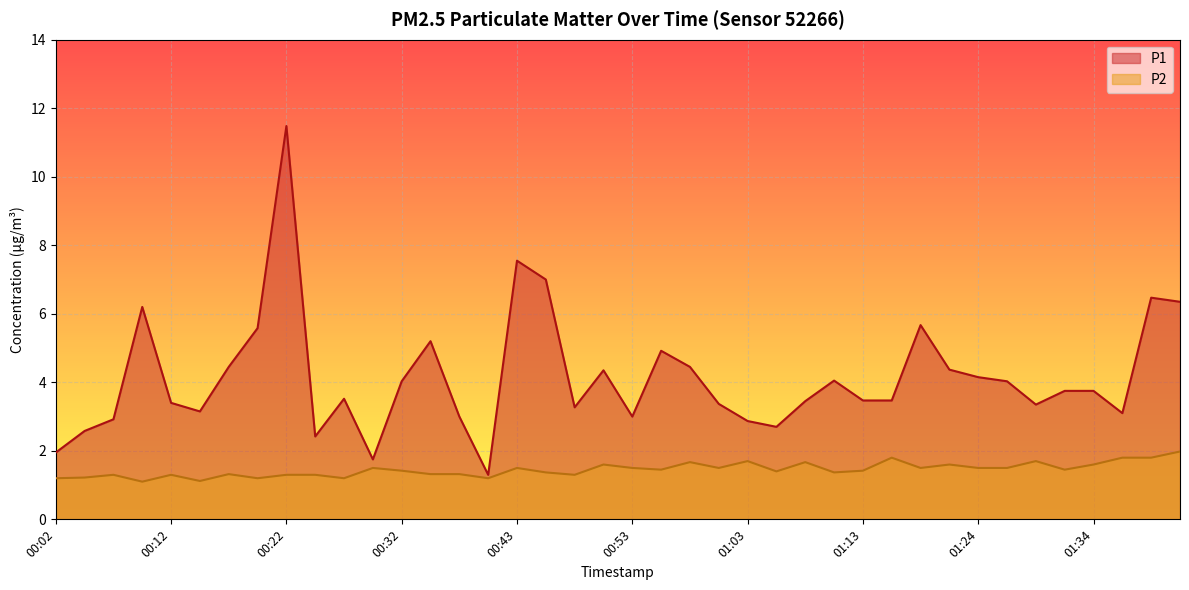

True or false: P1 and P2 intersect in this chart.

False